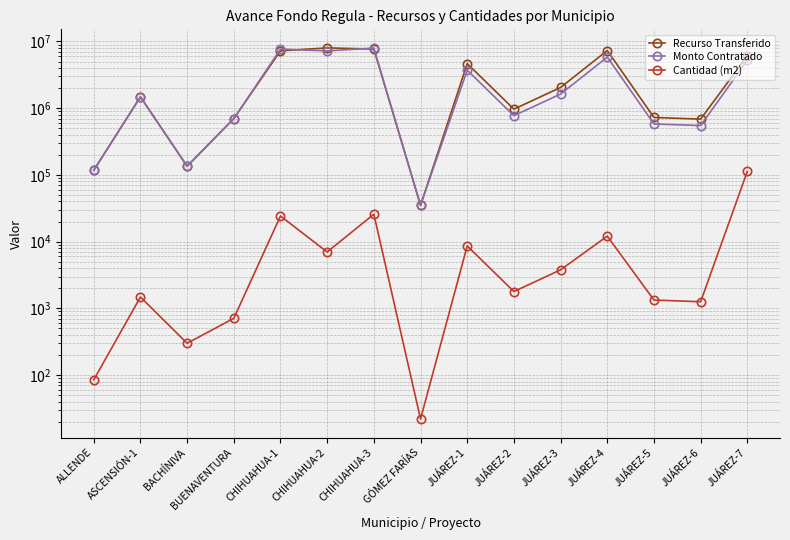

At which category does the chart reach its peak across all series?

CHIHUAHUA-2